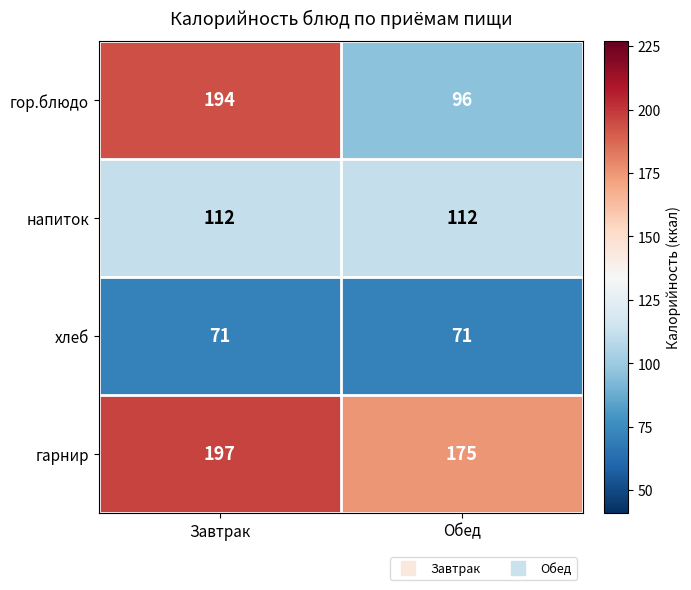

Which series has the largest total across all categories?

гарнир